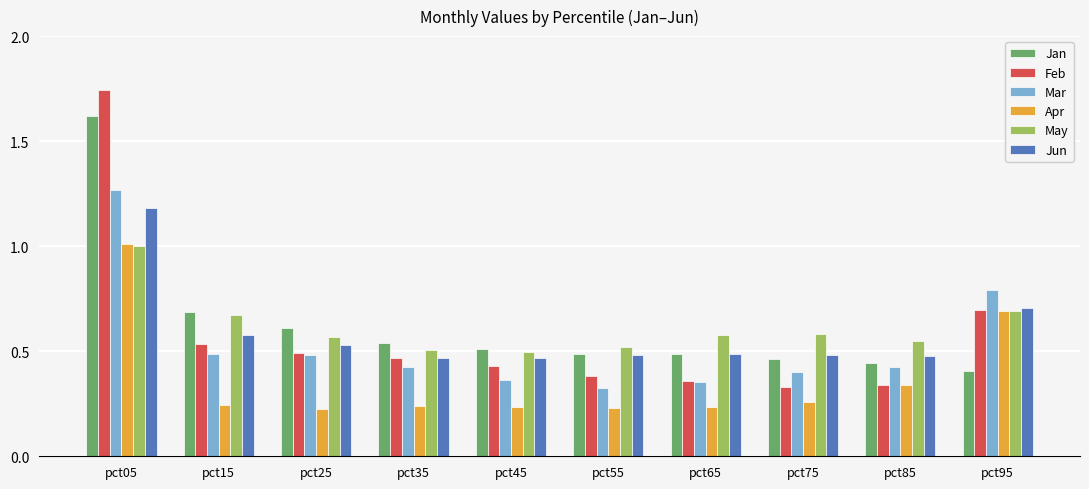

The value of Mar at pct85 is 0.7. True or false?

False